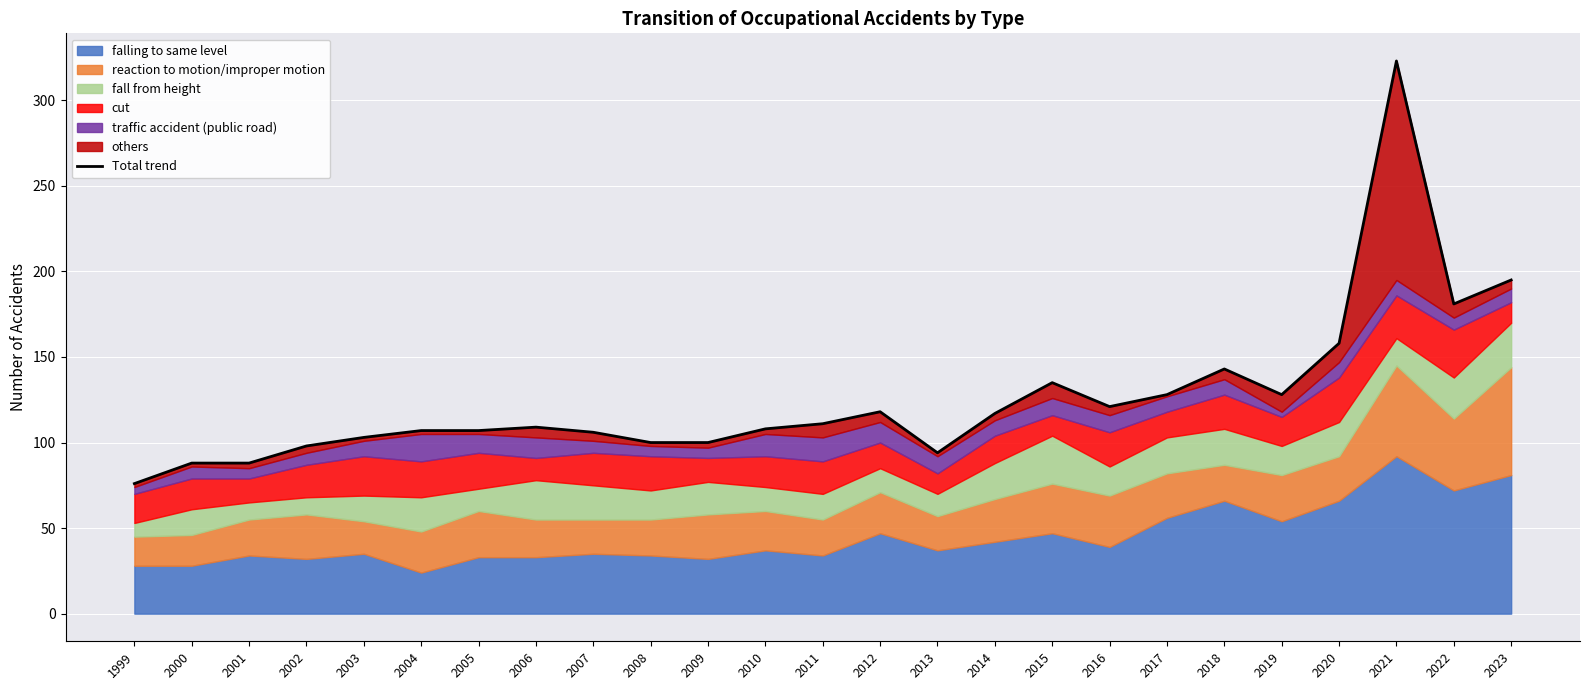

List the labels in order of value, largest first.

2021, 2023, 2022, 2020, 2018, 2015, 2017, 2019, 2016, 2012, 2014, 2011, 2006, 2010, 2004, 2005, 2007, 2003, 2008, 2009, 2002, 2013, 2000, 2001, 1999